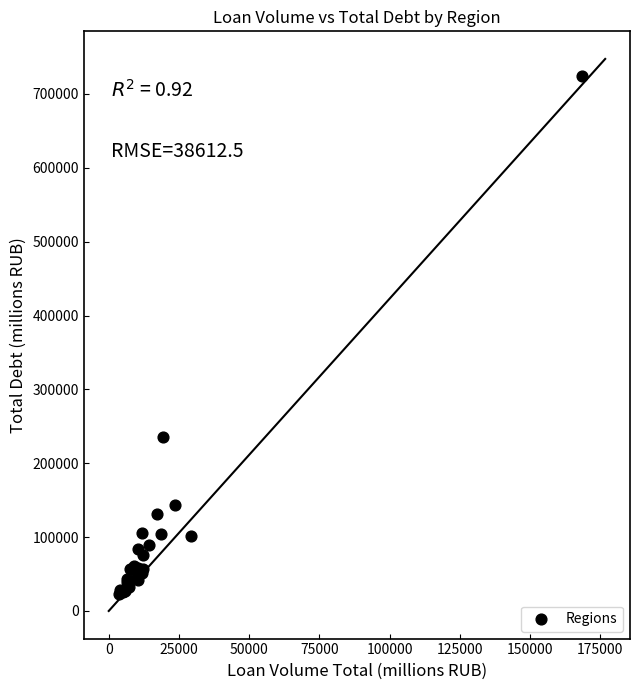

What Y value in the scatter plot is closest to 373963?

235062